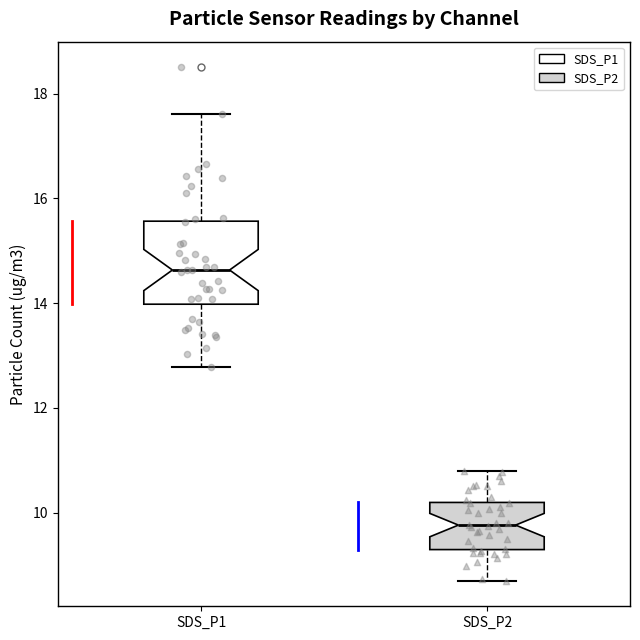

Reading left to right, transcribe this box plot: for each box, give where its median line is, the range the box spans, and where its two whiskers end, as read against the y-axis. The values are not printed on the chart, so give them approximately, as read against the axis.

SDS_P1: median 14.6, box 14.0 to 15.6, whiskers 12.8 to 17.6
SDS_P2: median 9.8, box 9.2 to 10.2, whiskers 8.8 to 10.8